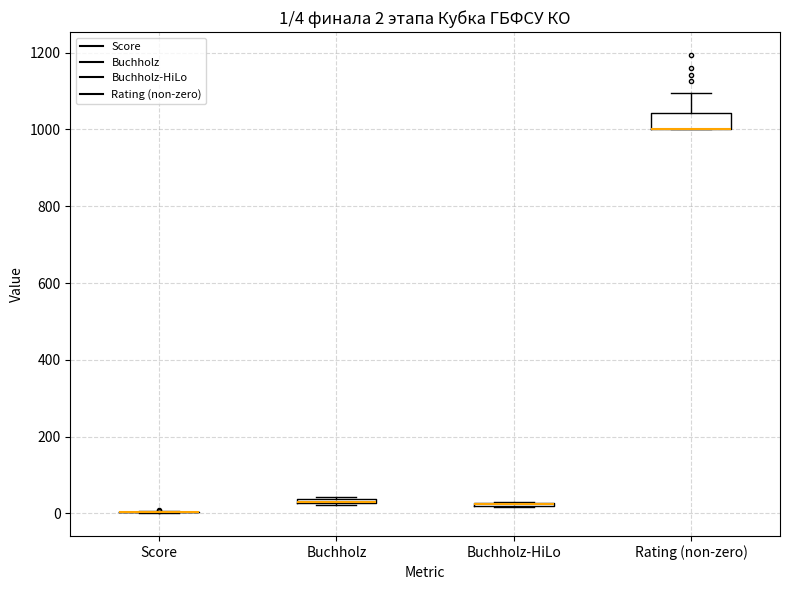

Comparing the boxes themselves (not the whiskers), which one is the tallest?

Rating (non-zero)